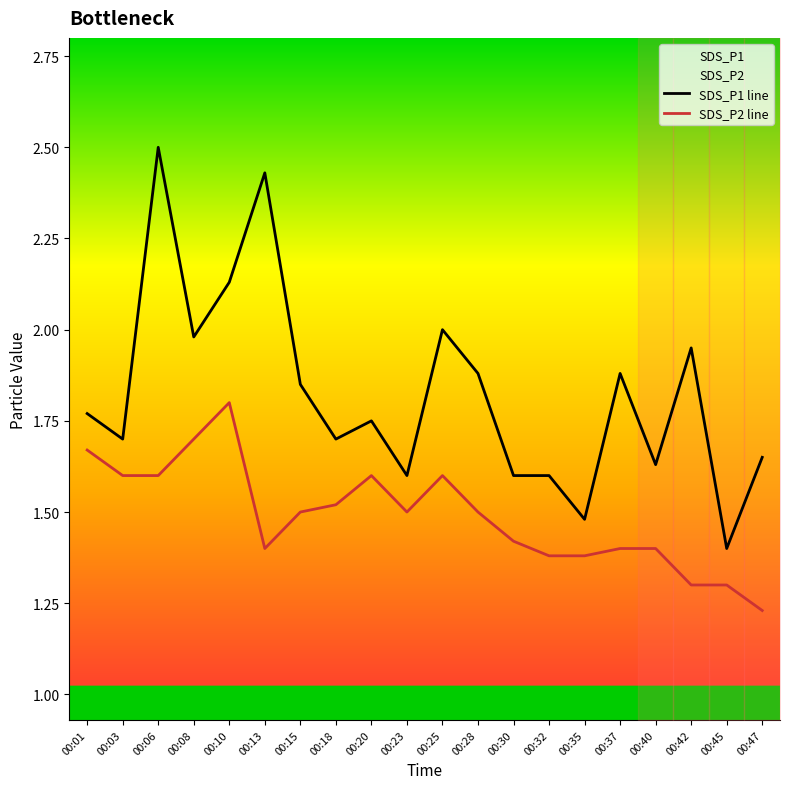

In SDS_P1 line, how many points are higher than both neighbors (excluding endpoints)?

6